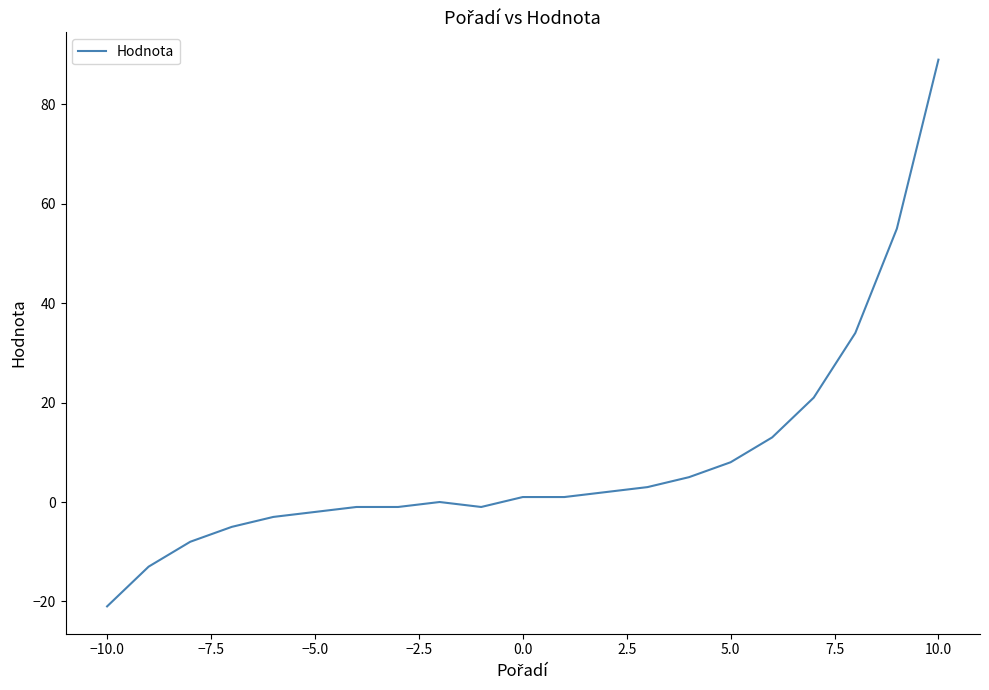

What is the maximum value shown in the chart?

89